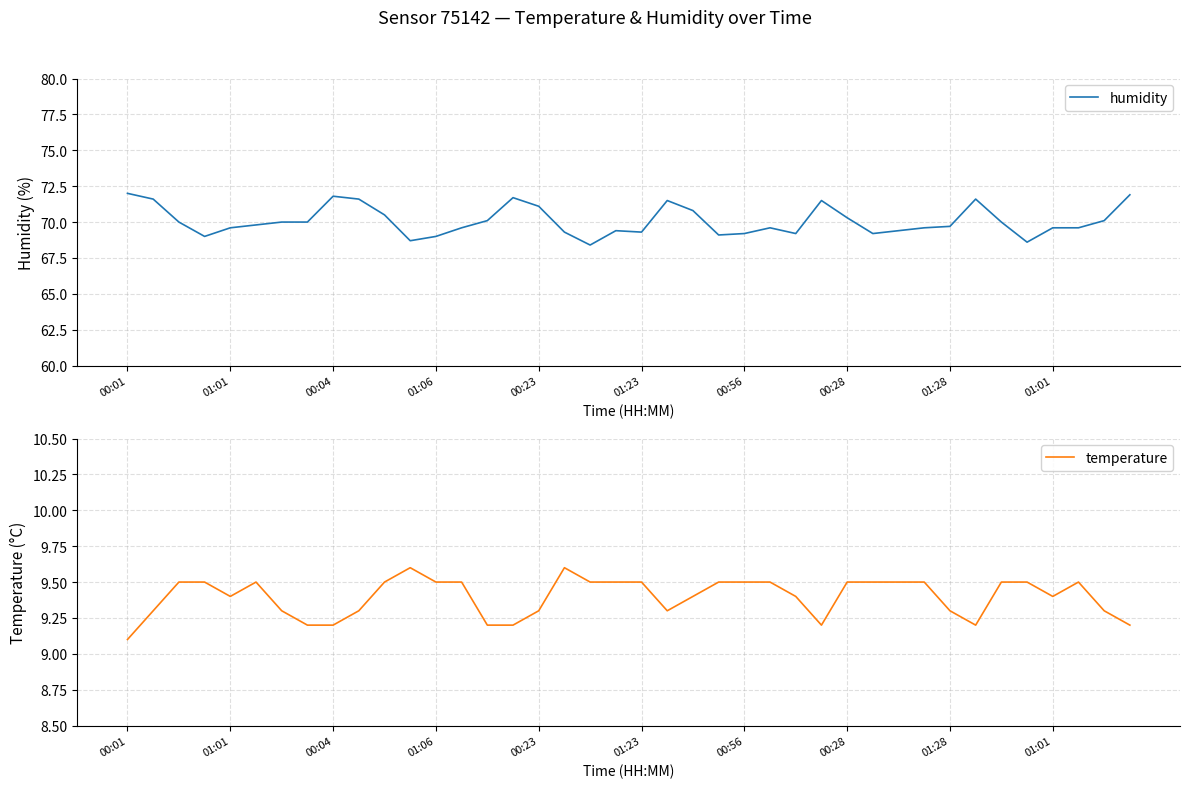

Which category has the lowest value in the temperature series?

00:01